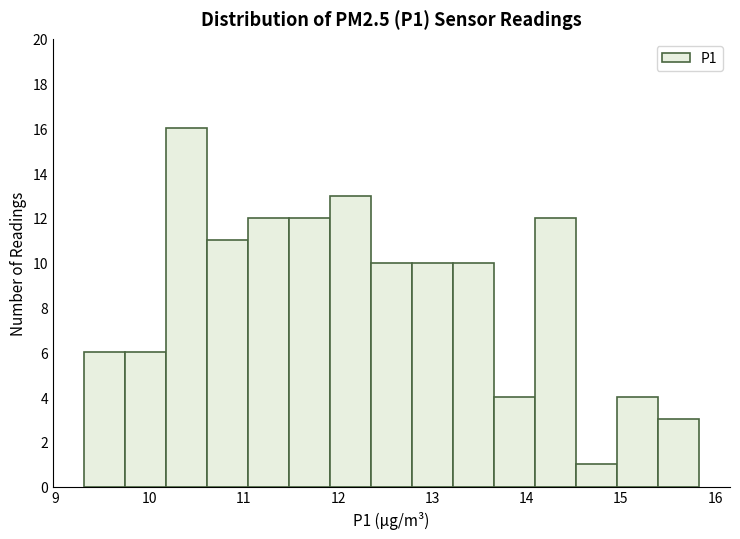

Over which range of the x-axis is the bar tallest?

10.2 to 10.6